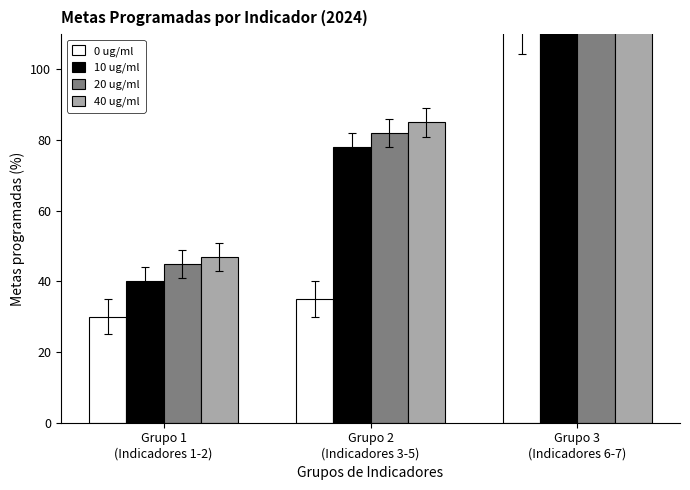

What is the label of the 3rd bar from the right?

Grupo 1
(Indicadores 1-2)